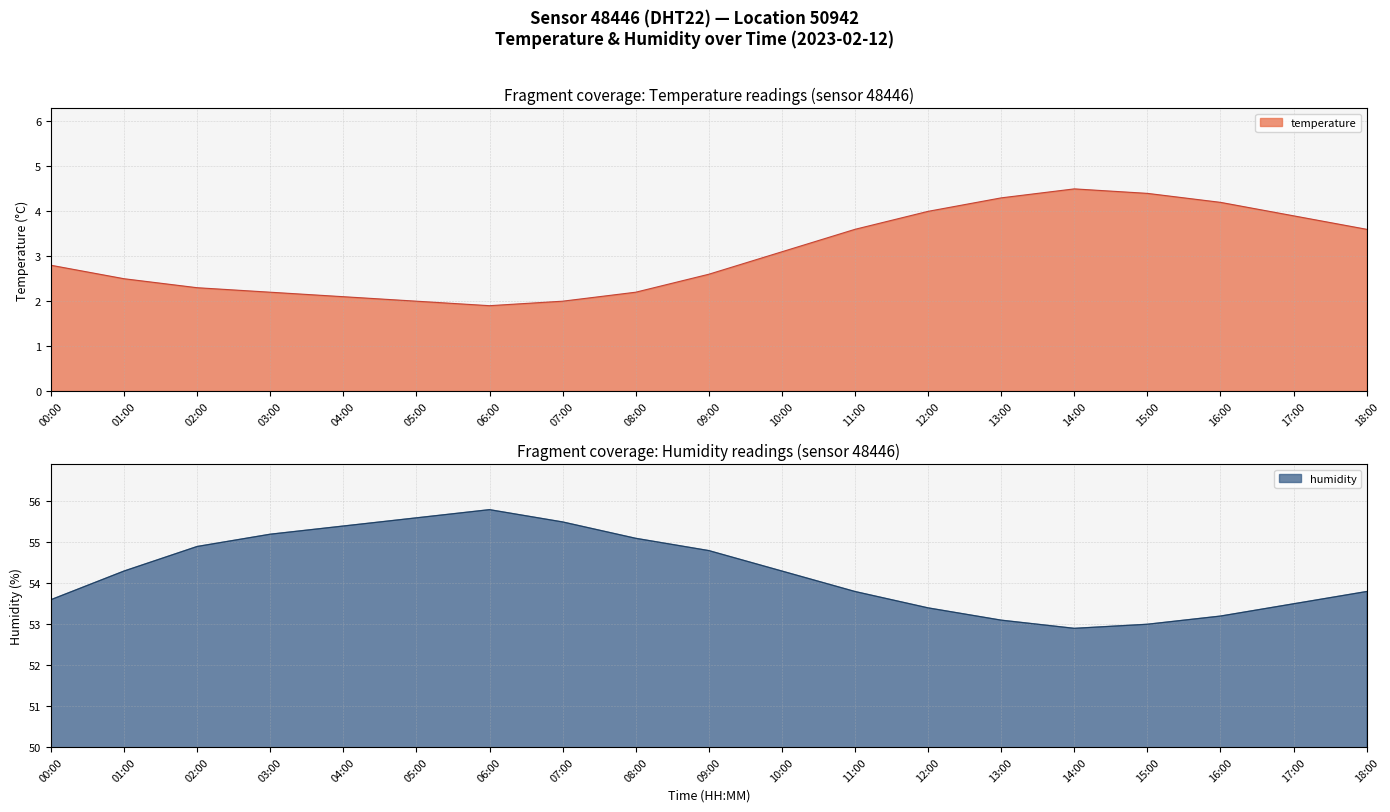

Reading left to right, what are all the values shown in this chart?

temperature: 00:00=2.8	01:00=2.5	02:00=2.3	03:00=2.2	04:00=2.1	05:00=2.0	06:00=1.9	07:00=2.0	08:00=2.2	09:00=2.6	10:00=3.1	11:00=3.6	12:00=4.0	13:00=4.3	14:00=4.5	15:00=4.4	16:00=4.2	17:00=3.9	18:00=3.6
humidity: 00:00=53.6	01:00=54.3	02:00=54.9	03:00=55.2	04:00=55.4	05:00=55.6	06:00=55.8	07:00=55.5	08:00=55.1	09:00=54.8	10:00=54.3	11:00=53.8	12:00=53.4	13:00=53.1	14:00=52.9	15:00=53.0	16:00=53.2	17:00=53.5	18:00=53.8